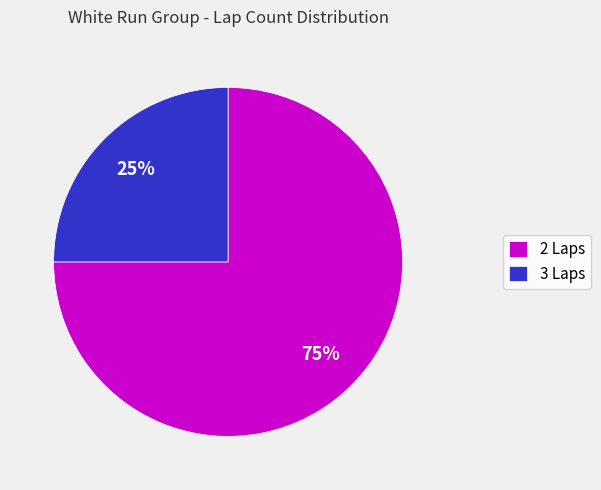

Combined, do 2 Laps and 3 Laps account for over 50%?

Yes